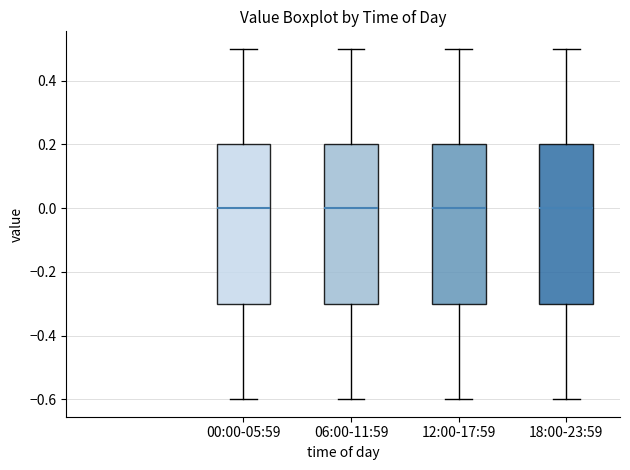

Where is the lower edge of the box for 00:00-05:59 on the y-axis? The values are not printed on the chart, so give them approximately, as read against the axis.

-0.3